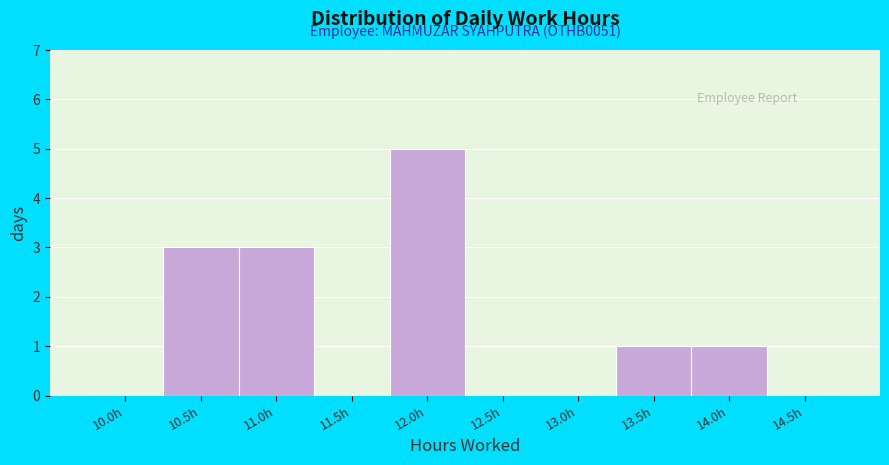

Reading left to right, transcribe all the data shown in this chart.

10.0h=0	10.5h=3	11.0h=3	11.5h=0	12.0h=5	12.5h=0	13.0h=0	13.5h=1	14.0h=1	14.5h=0